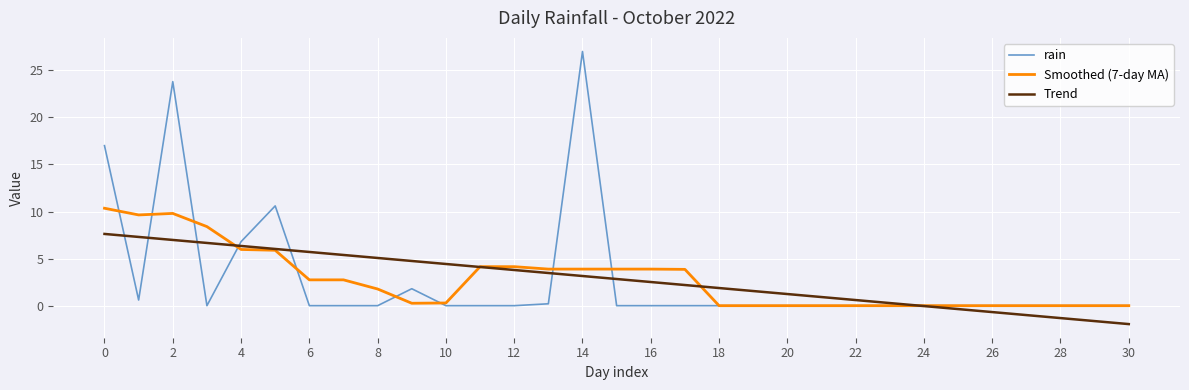

Which series has the largest range (max minus min)?

rain